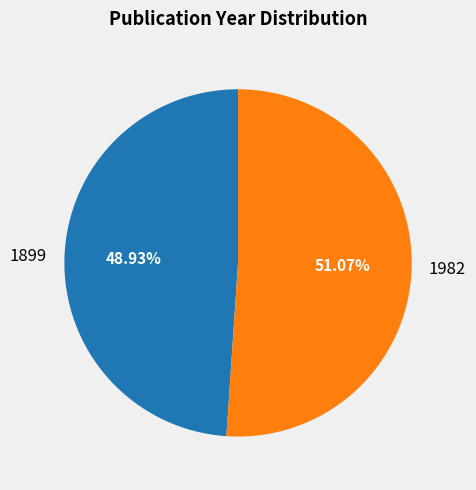

Which slice is the smallest?

1899